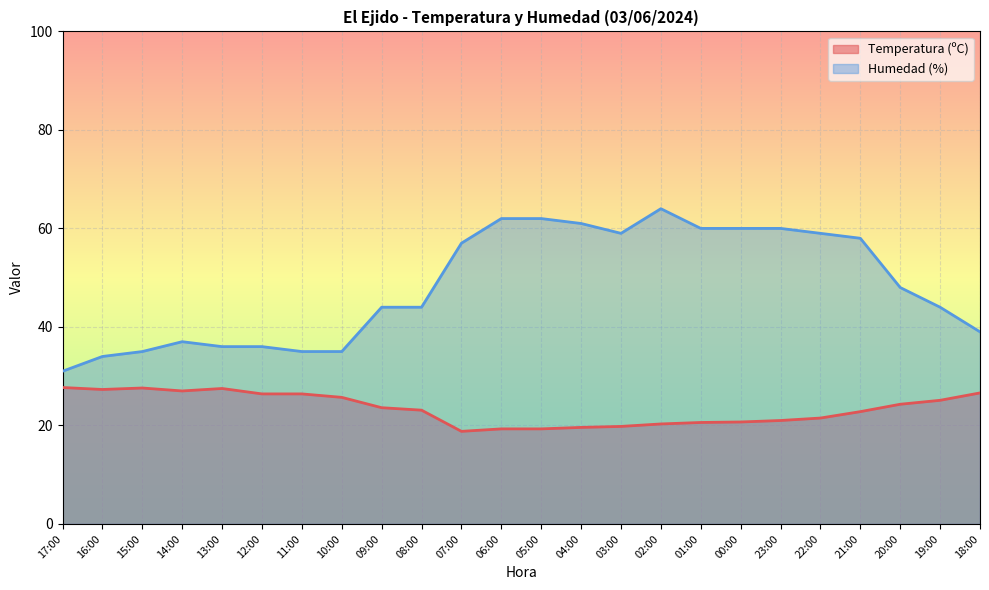

What is the difference between the maximum and second lowest values in the Humedad (%) series?

30.0